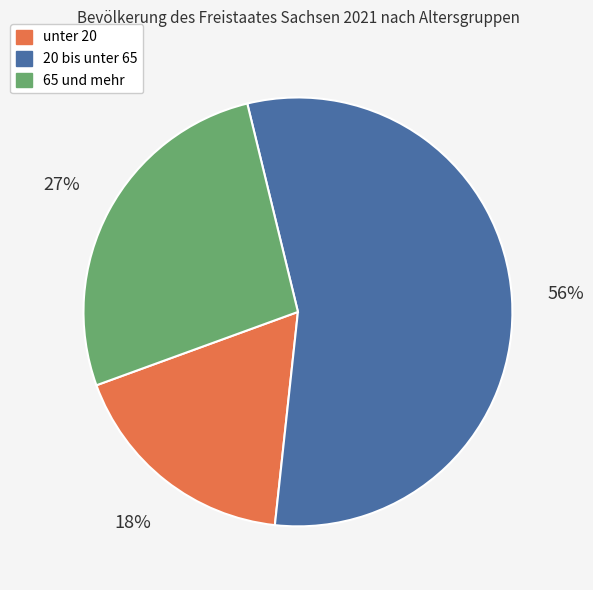

To the nearest percent, what percentage of the pie is unter 20?

18%